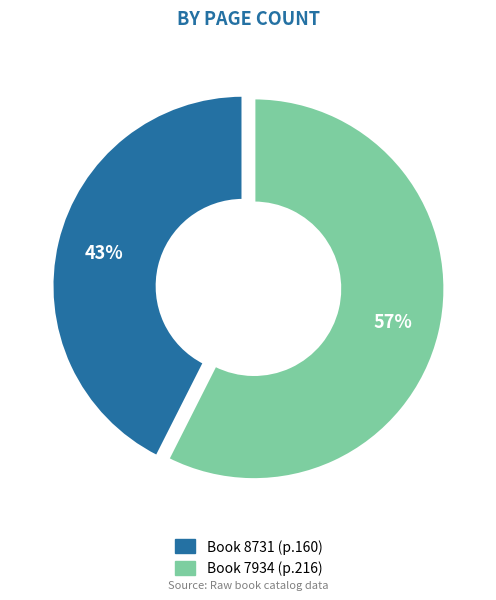

Which slice represents more than half of the pie?

7934